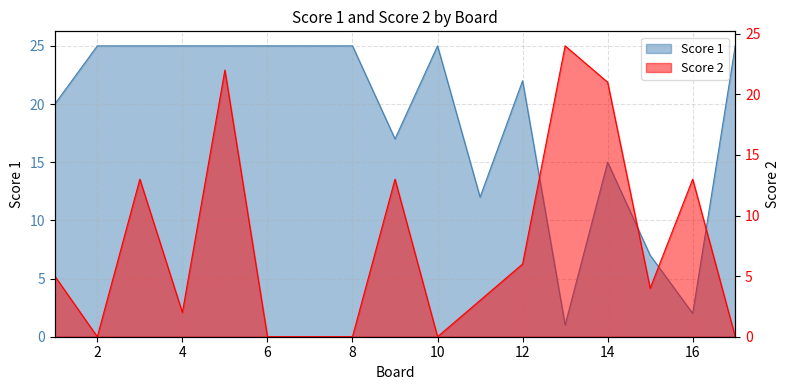

What is the sum of all Score 1 values?

321